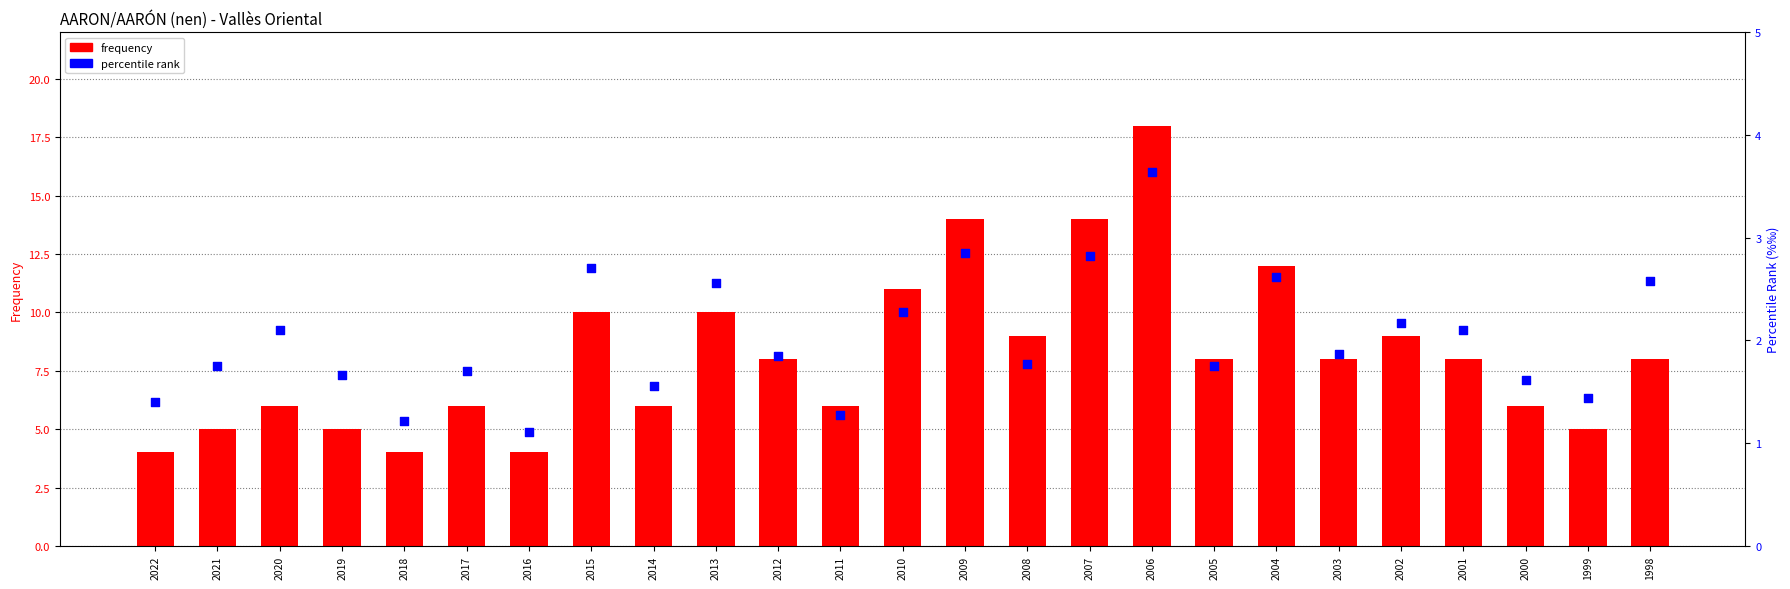

What are all the series names shown in the legend?

frequency, percentile rank